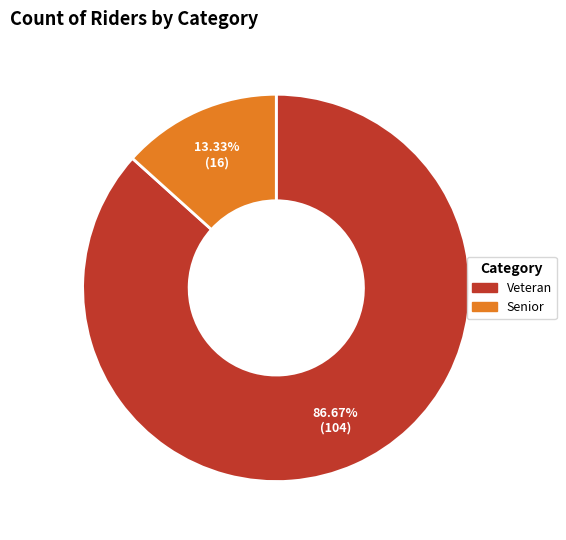

Is it true that Veteran is 74% of the pie?

False